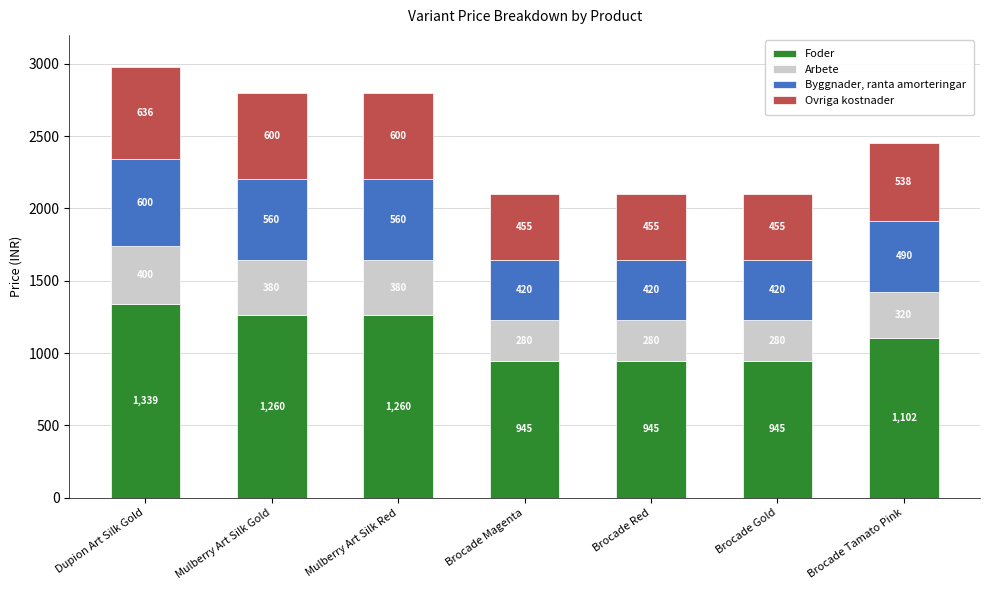

What are all the series names shown in the legend?

Foder, Arbete, Byggnader, ranta amorteringar, Ovriga kostnader